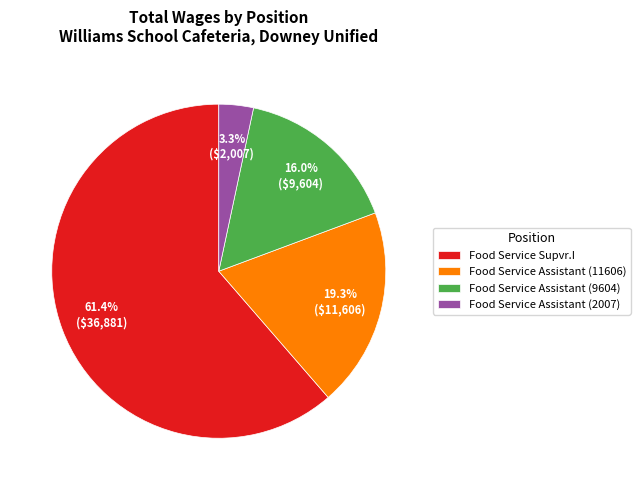

What portion of the pie excludes Food Service Supvr.I?

38.6%